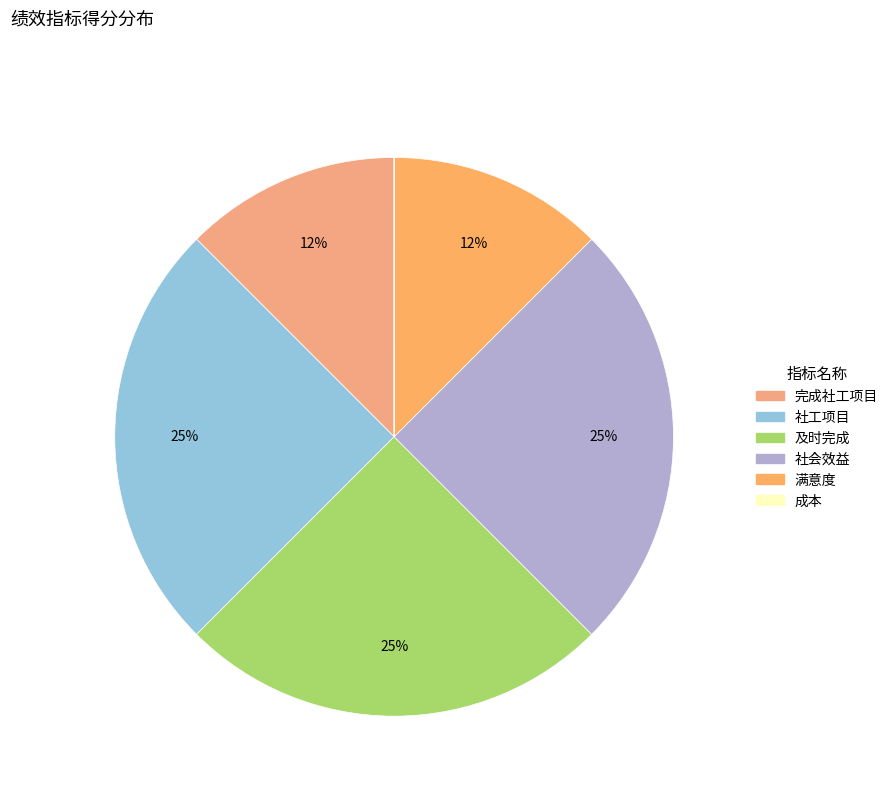

What percentage is the 社会效益 slice, to the nearest percent?

25%